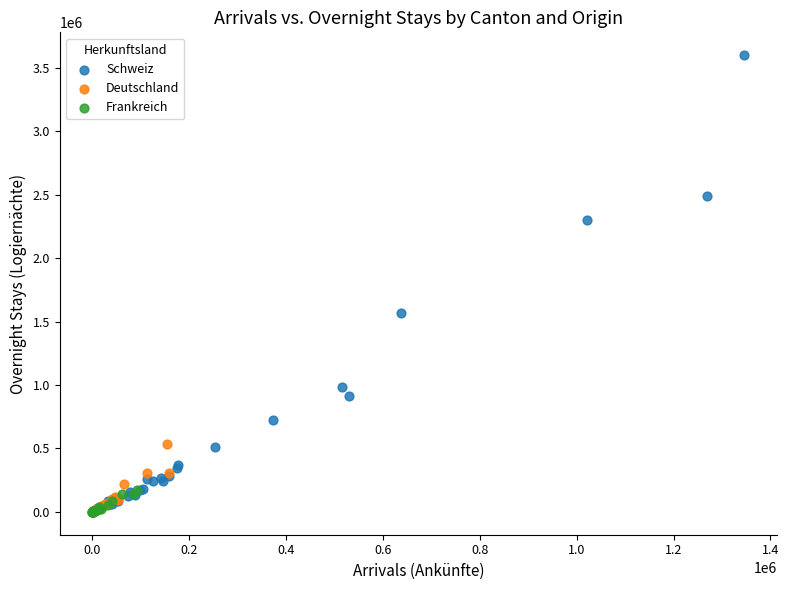

Which series has the largest Y range (max minus min)?

Schweiz